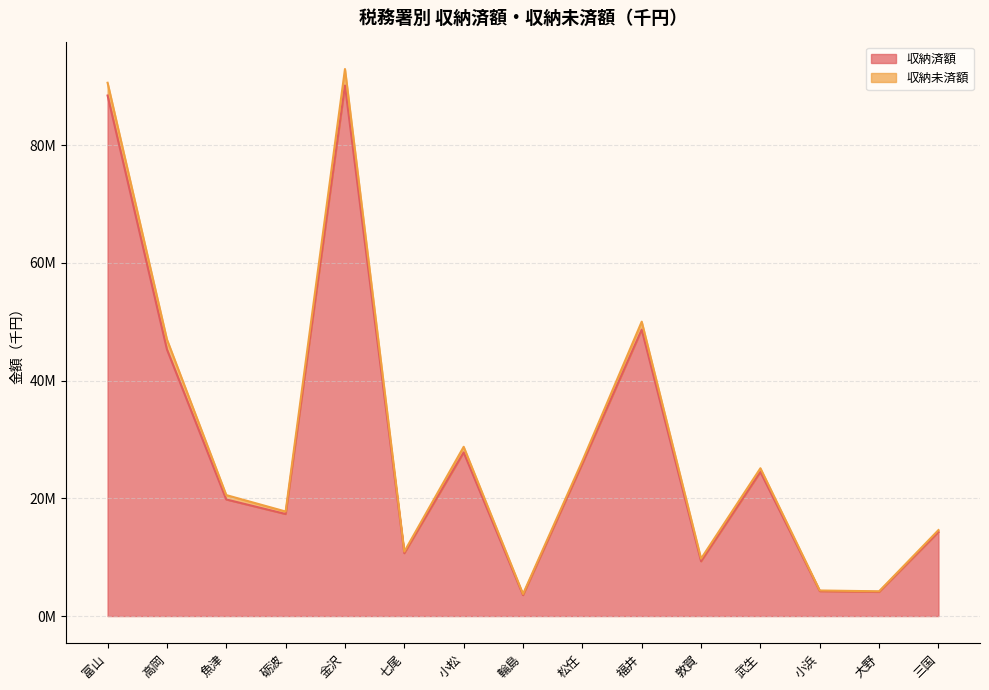

Does the chart display data point markers on the line(s)?

No